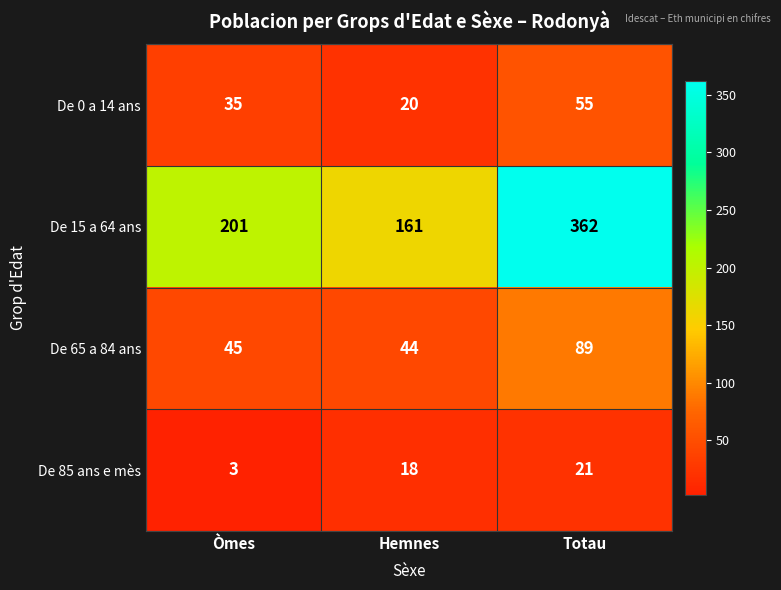

What is the total value across all series at Hemnes?

243